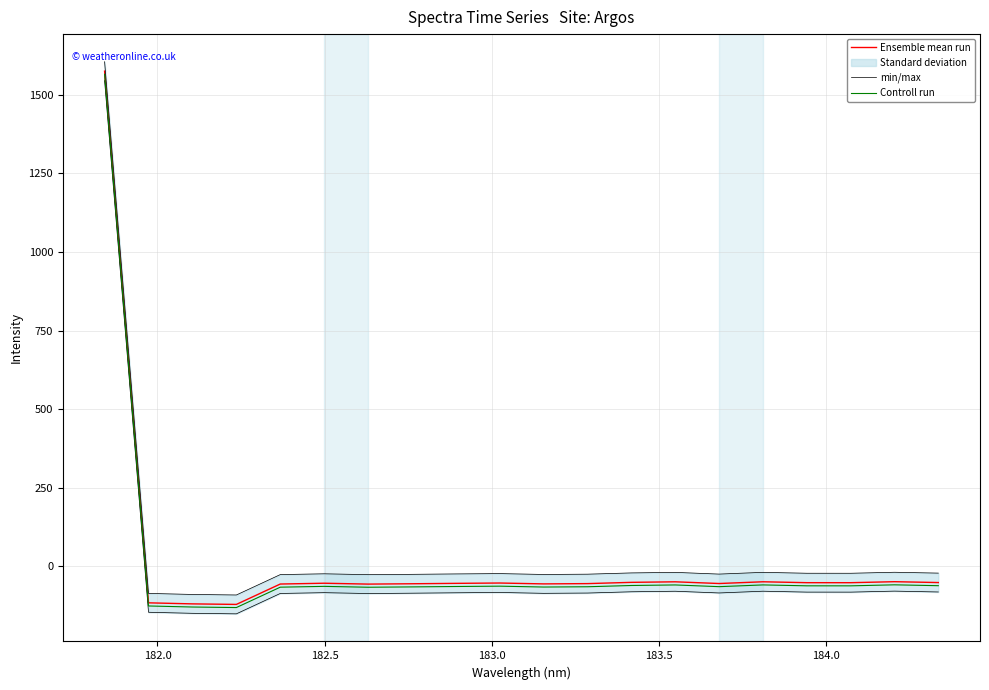

What is the lowest value of the Controll run series?

-131.2